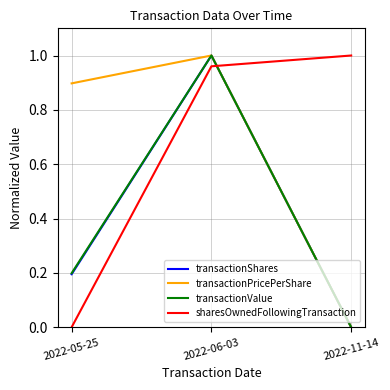

The transactionPricePerShare series shows 0.4 at 2022-11-14. True or false?

False